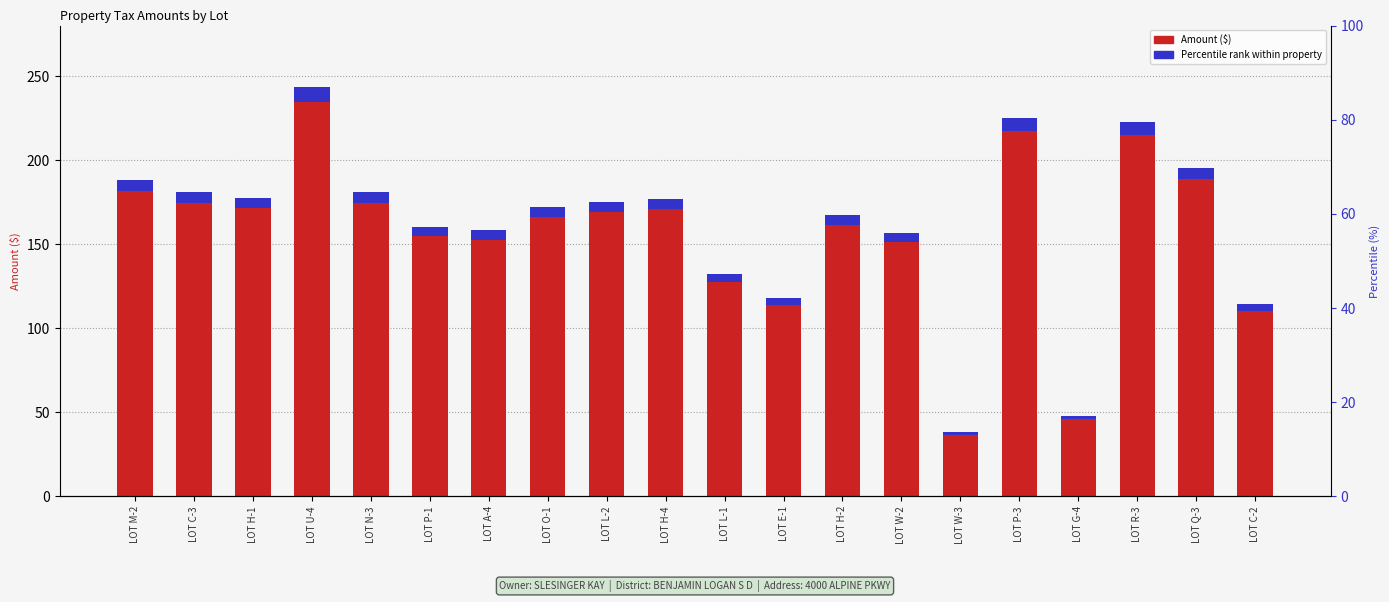

What are all the series names shown in the legend?

Amount ($), Percentile rank within property